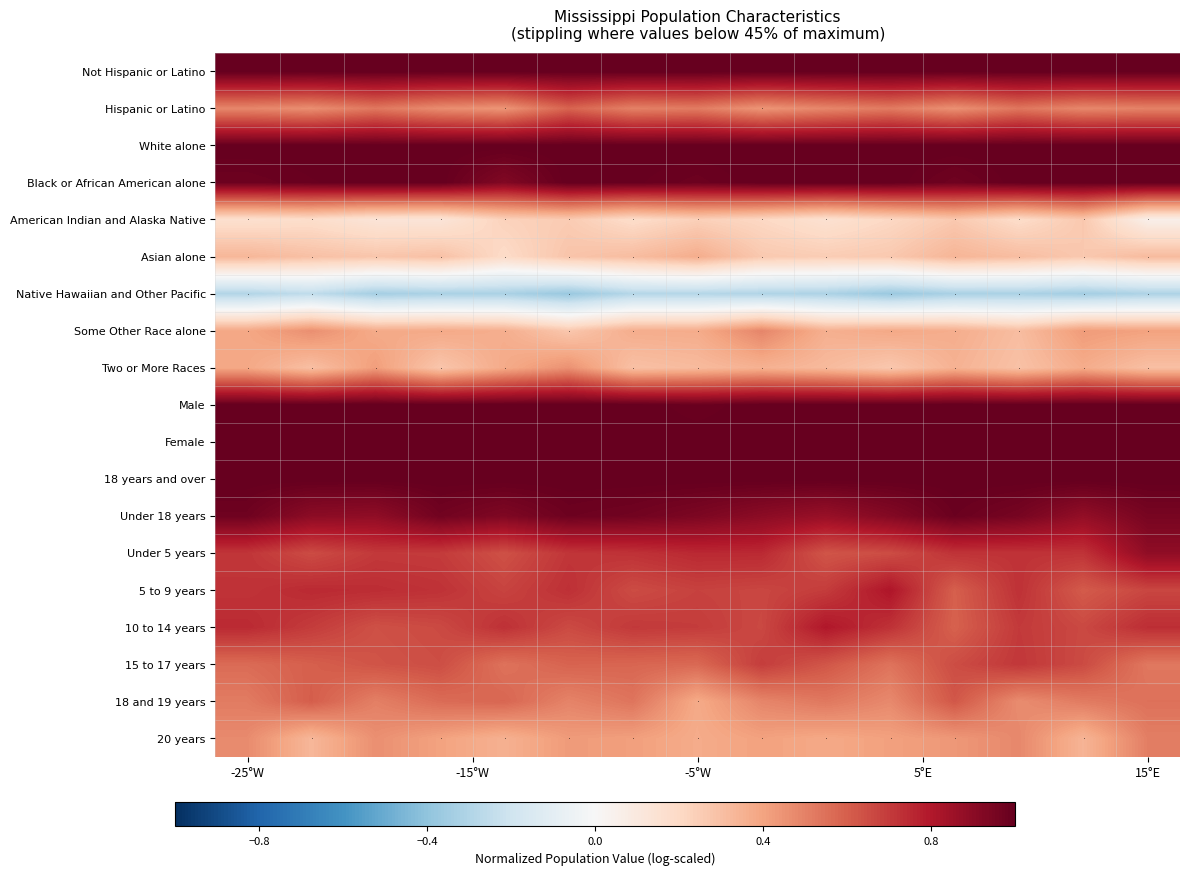

What is the minimum value shown in the chart?

-0.4